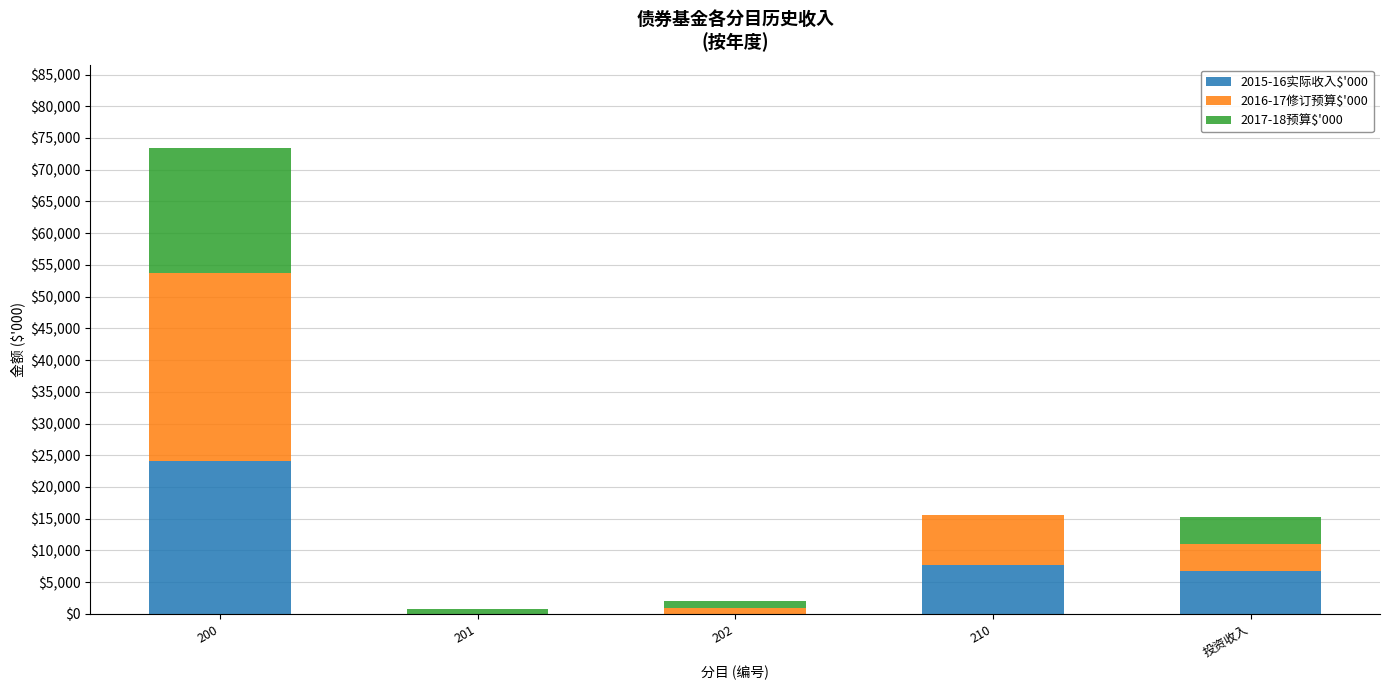

At 投资收入, list the series in order from largest to smallest.

2015-16实际收入$'000, 2016-17修订预算$'000, 2017-18预算$'000